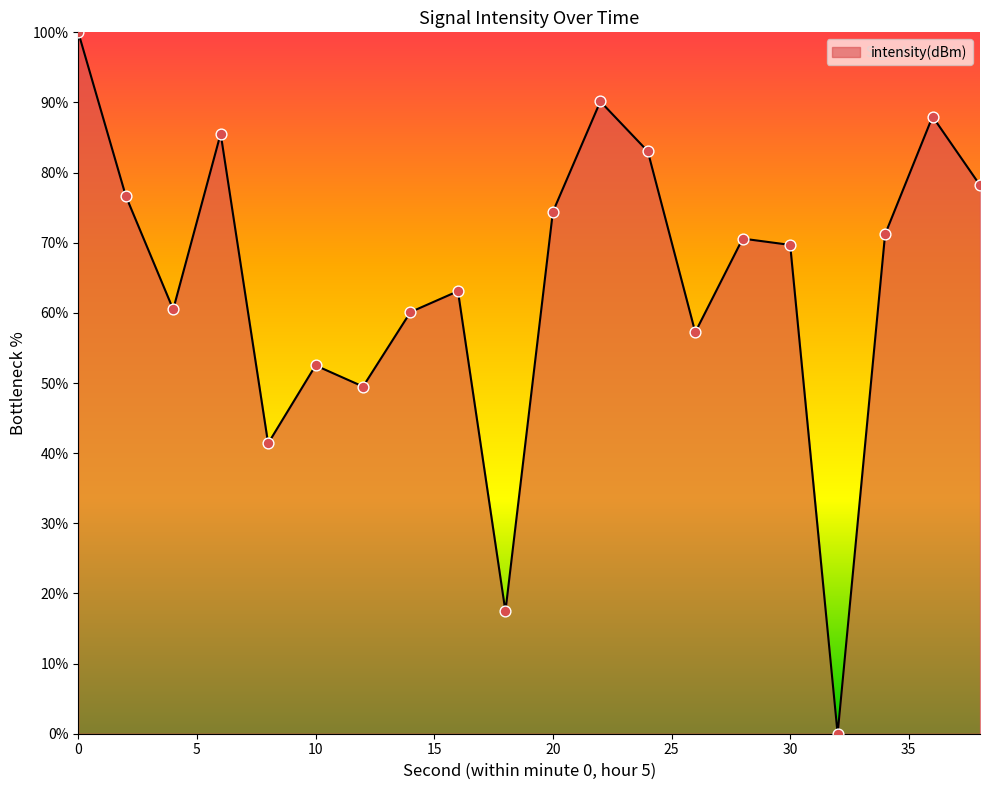

What is the maximum value shown in the chart?

100.0